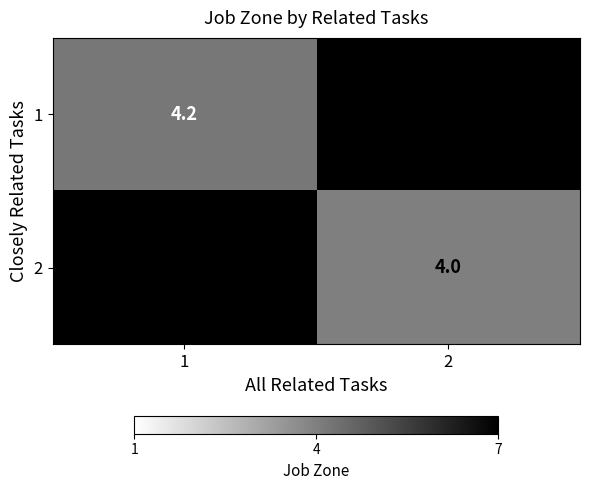

True or false: 1 has a value of 6.8 at 1.

False